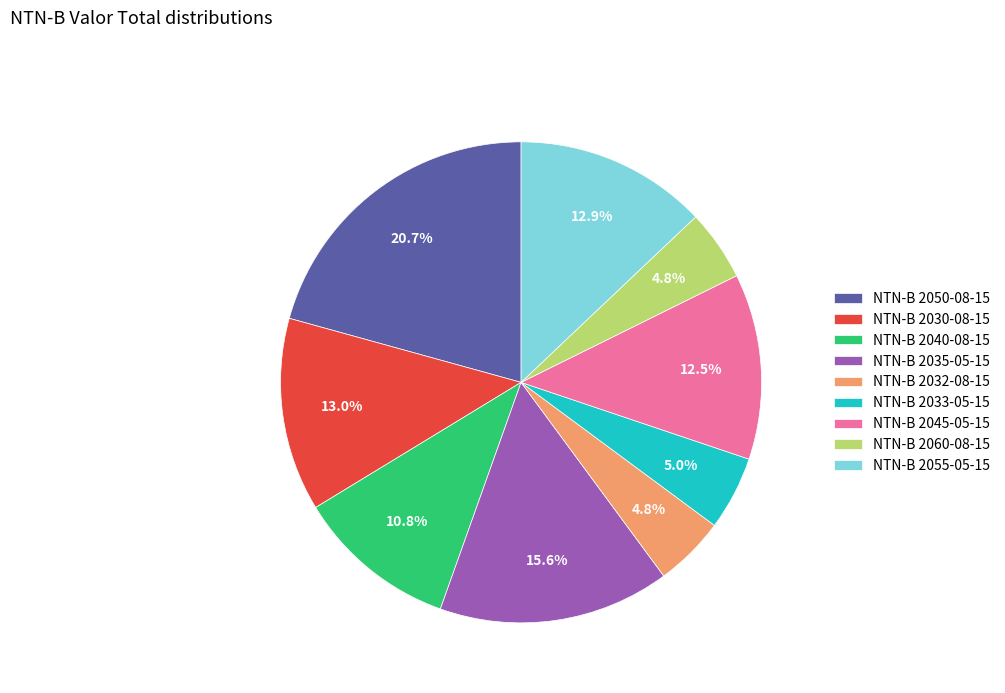

What is the ratio of the value at NTN-B 2055-05-15 to the value at NTN-B 2050-08-15?

0.6